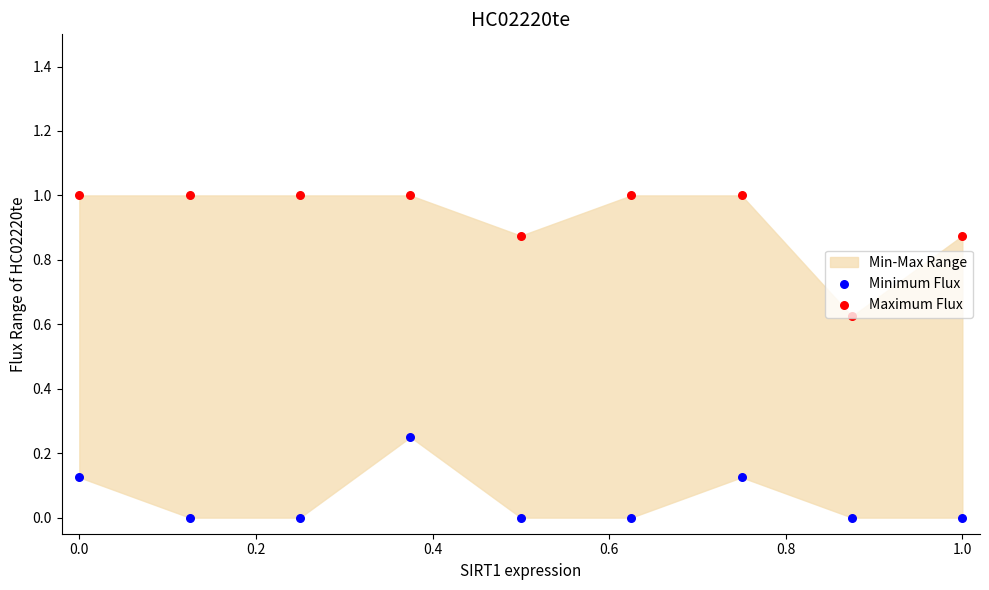

Which series has the largest total across all categories?

Maximum Flux